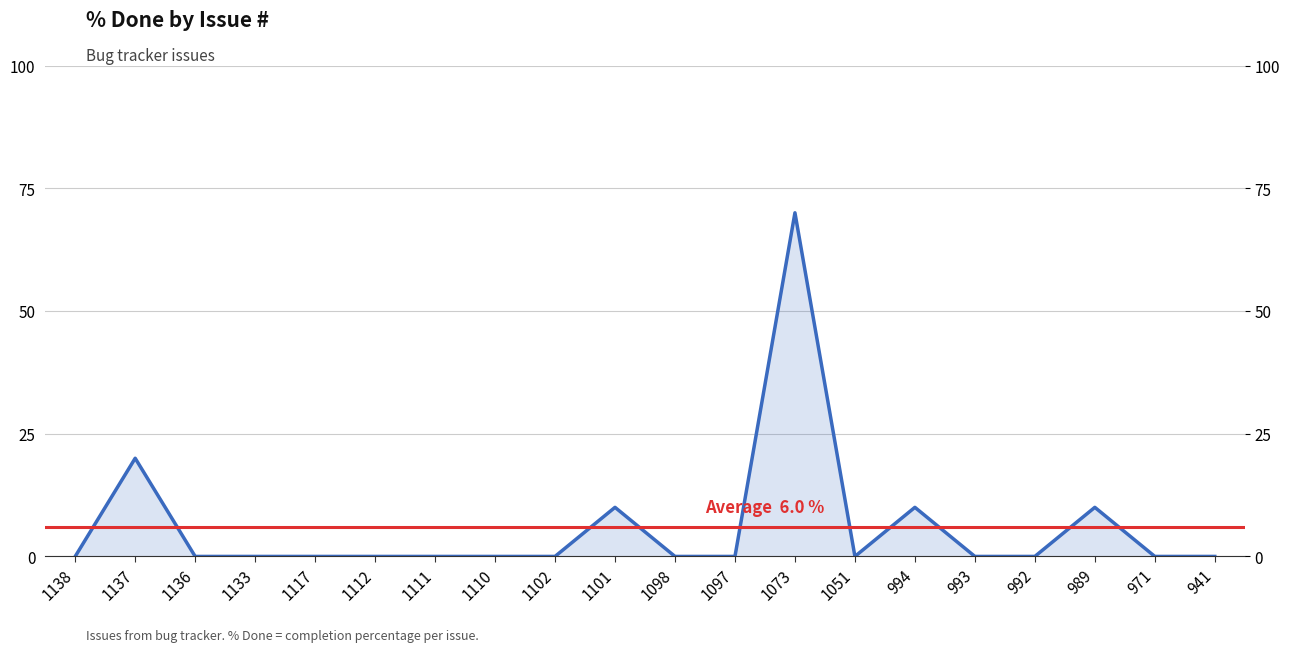

Which has a higher value, 1097 or 1112?

1097